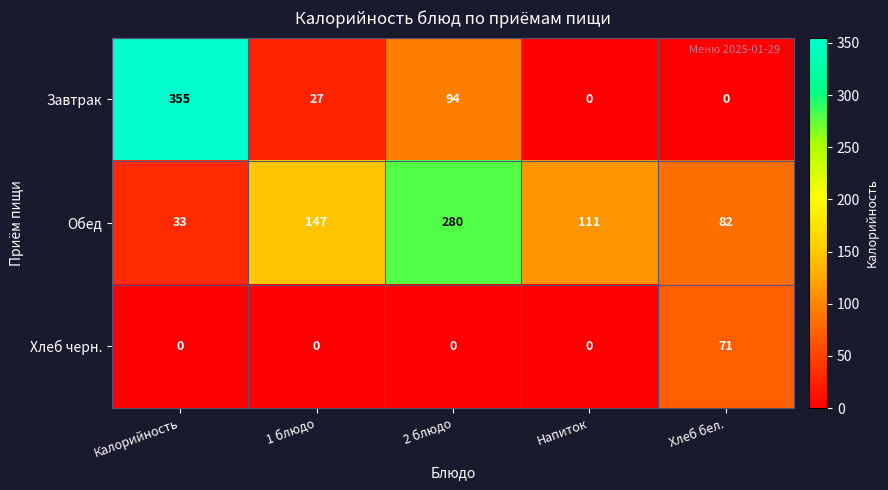

Which series has the largest range (max minus min)?

Завтрак